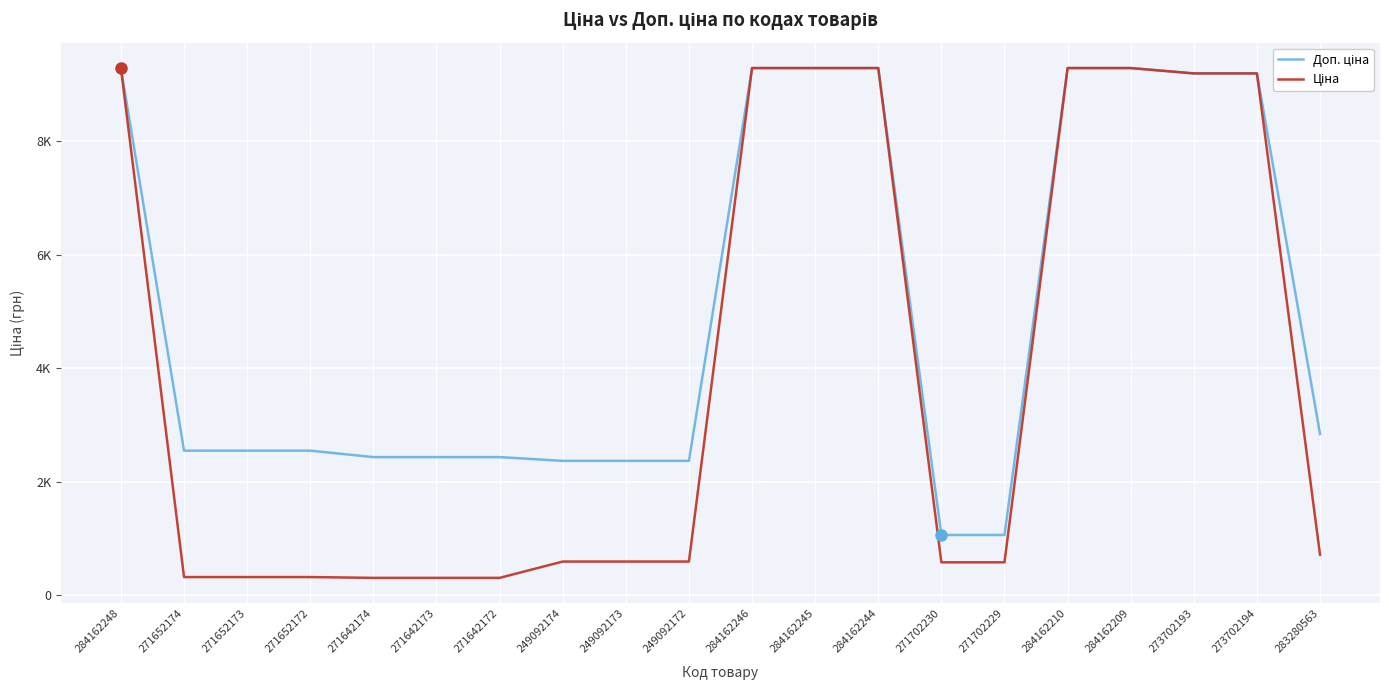

Does the chart have visible grid lines?

Yes